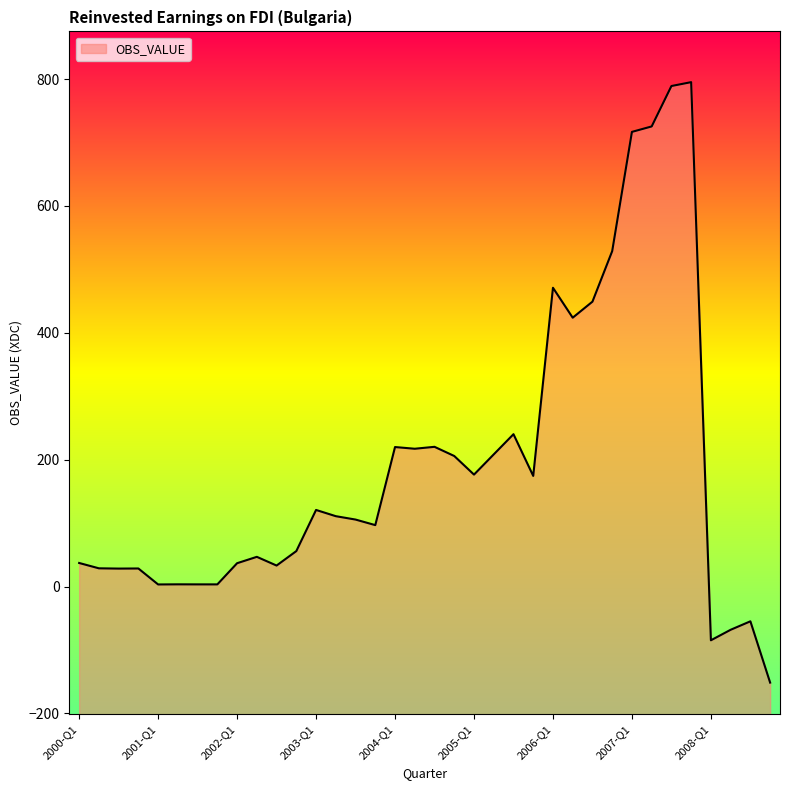

List the labels in order of value, largest first.

2007-Q4, 2007-Q3, 2007-Q2, 2007-Q1, 2006-Q4, 2006-Q1, 2006-Q3, 2006-Q2, 2005-Q3, 2004-Q3, 2004-Q1, 2004-Q2, 2005-Q2, 2004-Q4, 2005-Q1, 2005-Q4, 2003-Q1, 2003-Q2, 2003-Q3, 2003-Q4, 2002-Q4, 2002-Q2, 2000-Q1, 2002-Q1, 2002-Q3, 2000-Q2, 2000-Q4, 2000-Q3, 2001-Q2, 2001-Q3, 2001-Q4, 2001-Q1, 2008-Q3, 2008-Q2, 2008-Q1, 2008-Q4